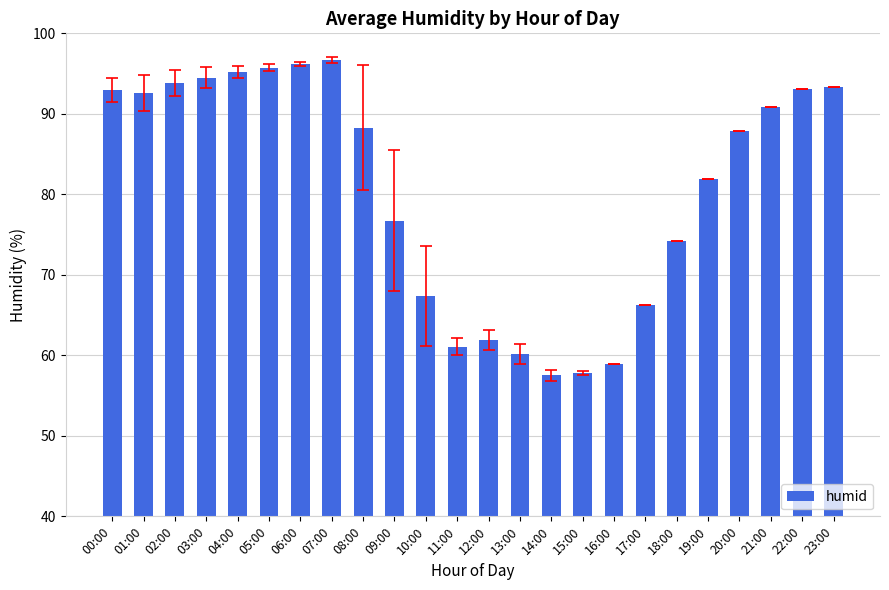

The chart shows a value of 24.7 at 13:00. True or false?

False